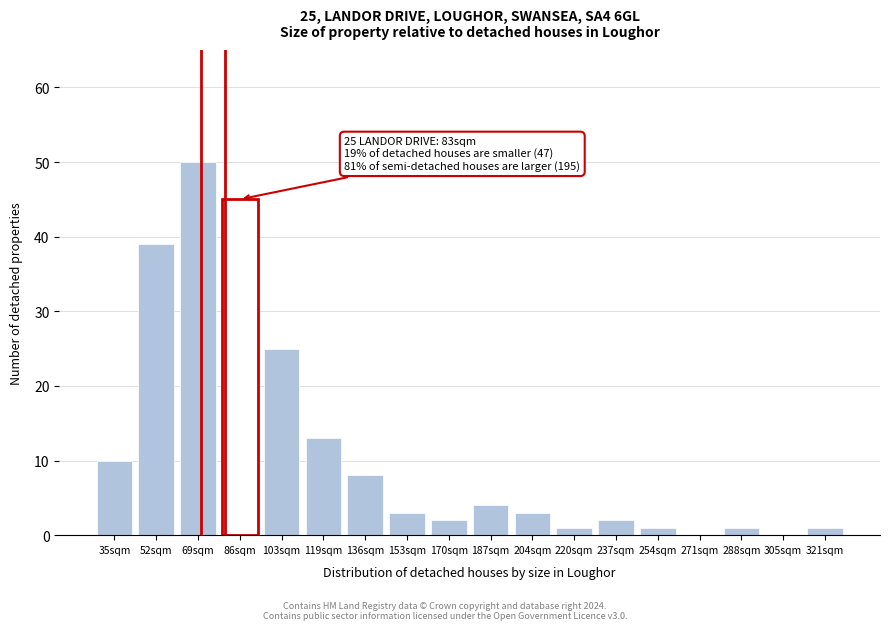

Reading left to right, list all the values displayed in this chart.

35sqm=10	52sqm=39	69sqm=50	86sqm=45	103sqm=25	119sqm=13	136sqm=8	153sqm=3	170sqm=2	187sqm=4	204sqm=3	220sqm=1	237sqm=2	254sqm=1	271sqm=0	288sqm=1	305sqm=0	321sqm=1